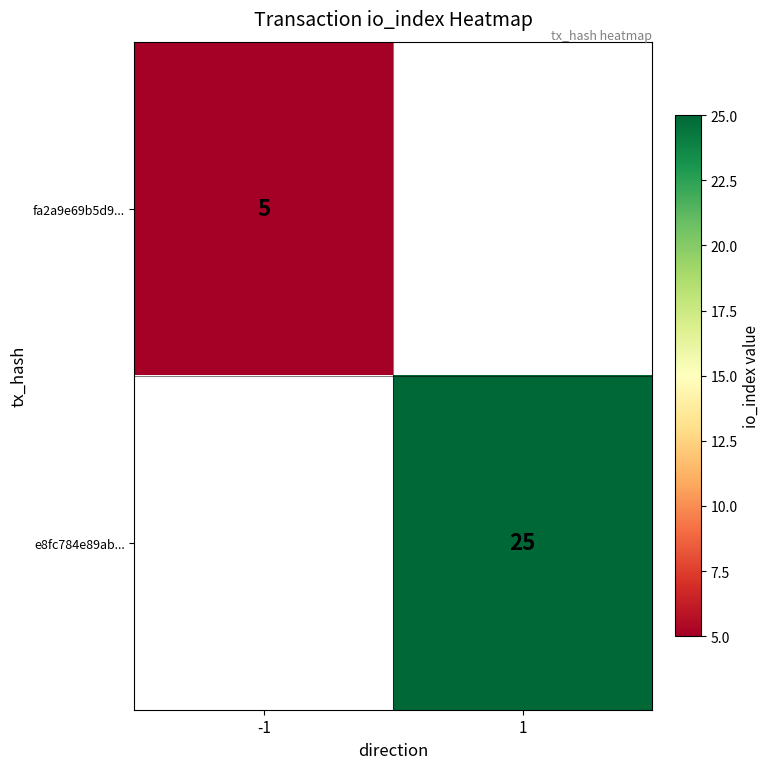

Is the value of fa2a9e69b5d9... at -1 greater than the value of e8fc784e89ab... at 1?

No